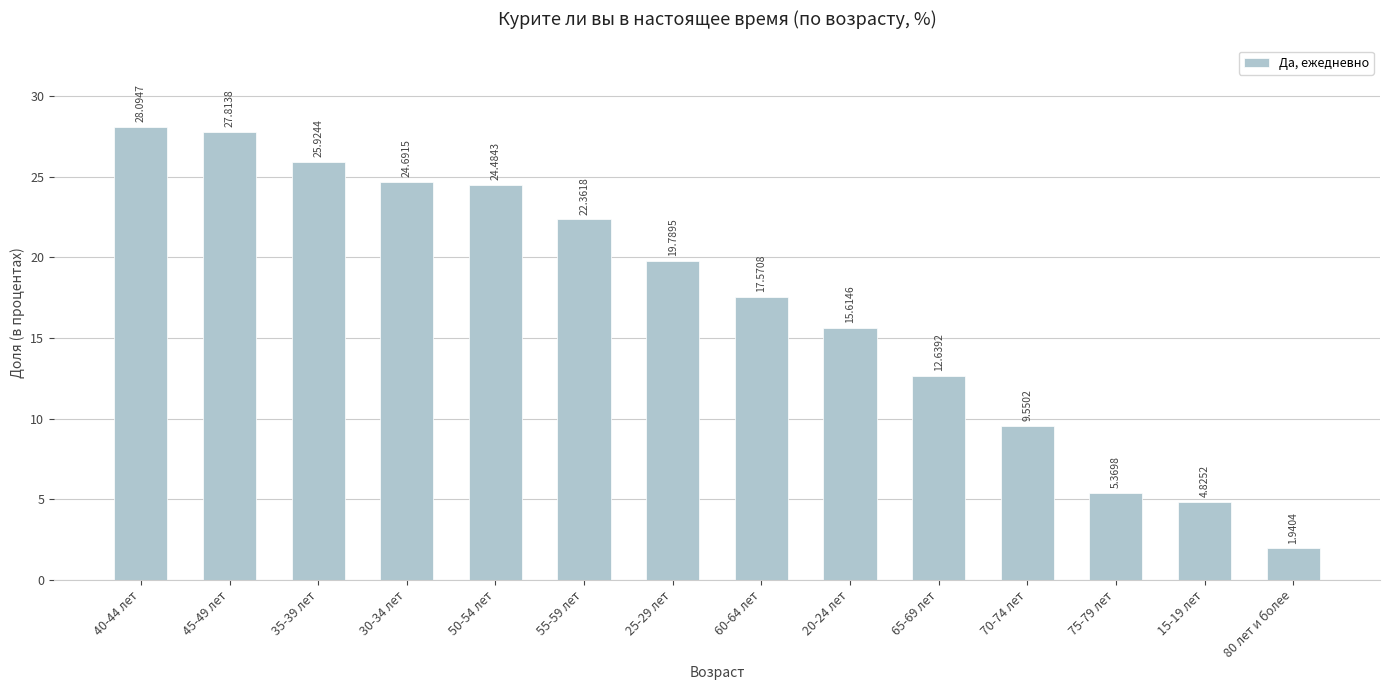

The chart shows a value of 12.9 at 55-59 лет. True or false?

False